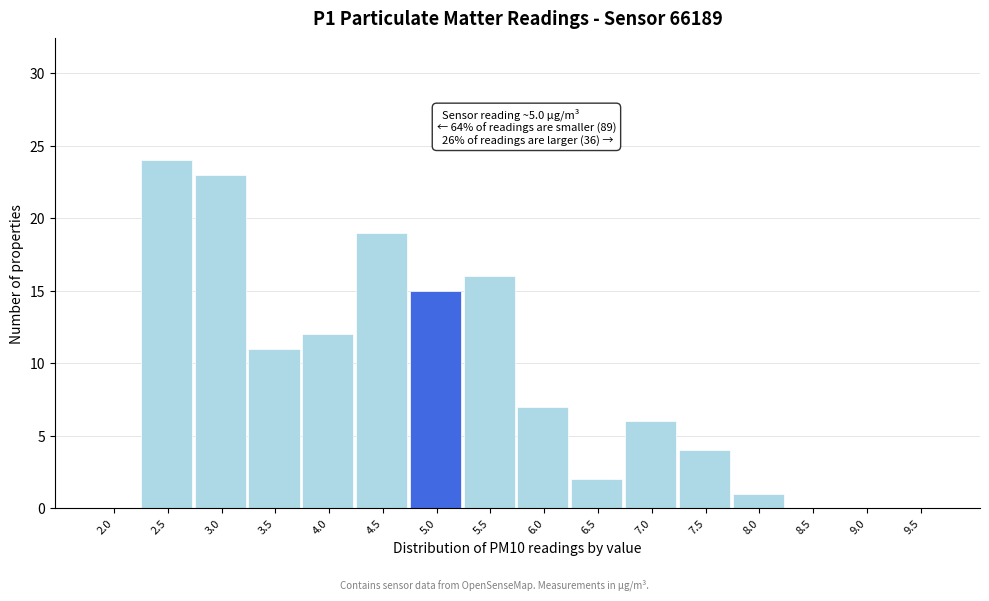

Reading left to right, list all the values displayed in this chart.

2.0=0	2.5=24	3.0=23	3.5=11	4.0=12	4.5=19	5.0=15	5.5=16	6.0=7	6.5=2	7.0=6	7.5=4	8.0=1	8.5=0	9.0=0	9.5=0